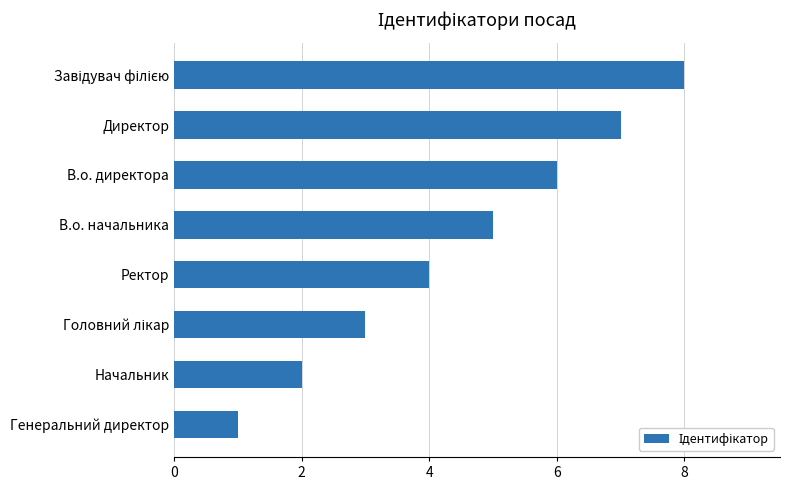

At which category does the chart reach its minimum across all series?

Генеральний директор